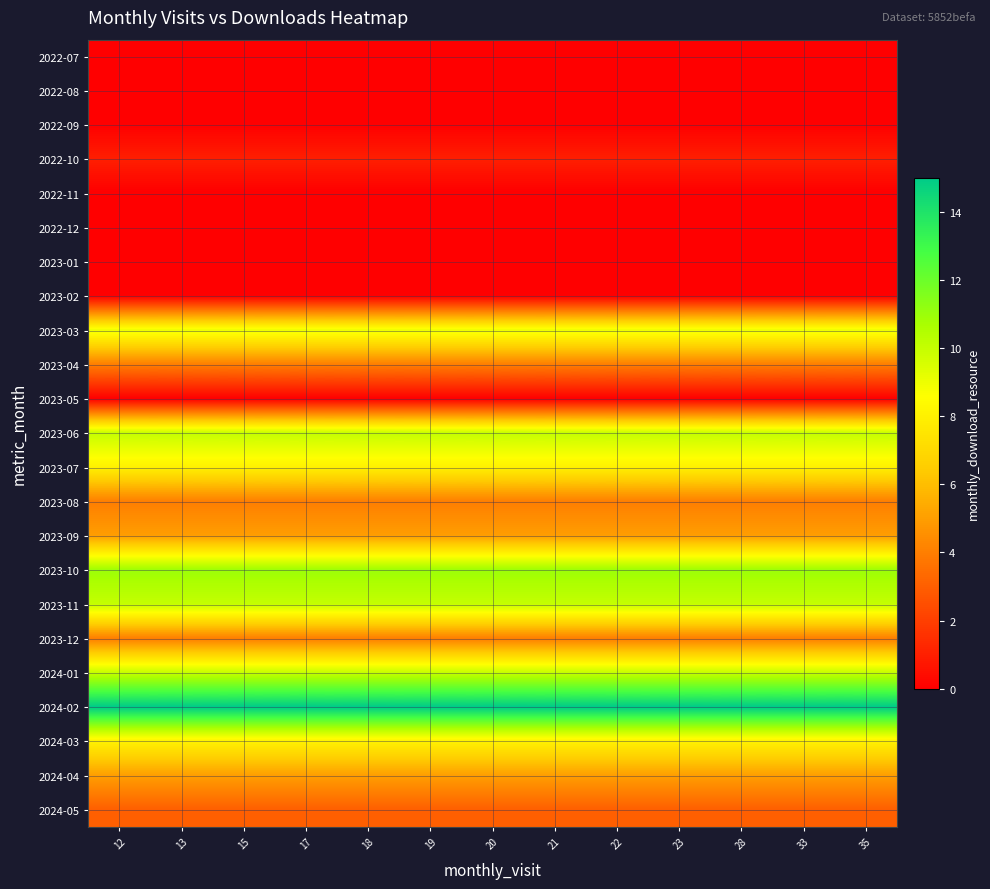

Reading left to right, what are all the values shown in this chart?

2022-07: 12=0	13=0	15=0	17=0	18=0	19=0	20=0	21=0	22=0	23=0	28=0	33=0	35=0
2022-08: 12=0	13=0	15=0	17=0	18=0	19=0	20=0	21=0	22=0	23=0	28=0	33=0	35=0
2022-09: 12=0	13=0	15=0	17=0	18=0	19=0	20=0	21=0	22=0	23=0	28=0	33=0	35=0
2022-10: 12=1	13=1	15=1	17=1	18=1	19=1	20=1	21=1	22=1	23=1	28=1	33=1	35=1
2022-11: 12=0	13=0	15=0	17=0	18=0	19=0	20=0	21=0	22=0	23=0	28=0	33=0	35=0
2022-12: 12=0	13=0	15=0	17=0	18=0	19=0	20=0	21=0	22=0	23=0	28=0	33=0	35=0
2023-01: 12=0	13=0	15=0	17=0	18=0	19=0	20=0	21=0	22=0	23=0	28=0	33=0	35=0
2023-02: 12=0	13=0	15=0	17=0	18=0	19=0	20=0	21=0	22=0	23=0	28=0	33=0	35=0
2023-03: 12=9	13=9	15=9	17=9	18=9	19=9	20=9	21=9	22=9	23=9	28=9	33=9	35=9
2023-04: 12=4	13=4	15=4	17=4	18=4	19=4	20=4	21=4	22=4	23=4	28=4	33=4	35=4
2023-05: 12=0	13=0	15=0	17=0	18=0	19=0	20=0	21=0	22=0	23=0	28=0	33=0	35=0
2023-06: 12=10	13=10	15=10	17=10	18=10	19=10	20=10	21=10	22=10	23=10	28=10	33=10	35=10
2023-07: 12=8	13=8	15=8	17=8	18=8	19=8	20=8	21=8	22=8	23=8	28=8	33=8	35=8
2023-08: 12=4	13=4	15=4	17=4	18=4	19=4	20=4	21=4	22=4	23=4	28=4	33=4	35=4
2023-09: 12=5	13=5	15=5	17=5	18=5	19=5	20=5	21=5	22=5	23=5	28=5	33=5	35=5
2023-10: 12=11	13=11	15=11	17=11	18=11	19=11	20=11	21=11	22=11	23=11	28=11	33=11	35=11
2023-11: 12=10	13=10	15=10	17=10	18=10	19=10	20=10	21=10	22=10	23=10	28=10	33=10	35=10
2023-12: 12=4	13=4	15=4	17=4	18=4	19=4	20=4	21=4	22=4	23=4	28=4	33=4	35=4
2024-01: 12=10	13=10	15=10	17=10	18=10	19=10	20=10	21=10	22=10	23=10	28=10	33=10	35=10
2024-02: 12=15	13=15	15=15	17=15	18=15	19=15	20=15	21=15	22=15	23=15	28=15	33=15	35=15
2024-03: 12=8	13=8	15=8	17=8	18=8	19=8	20=8	21=8	22=8	23=8	28=8	33=8	35=8
2024-04: 12=5	13=5	15=5	17=5	18=5	19=5	20=5	21=5	22=5	23=5	28=5	33=5	35=5
2024-05: 12=3	13=3	15=3	17=3	18=3	19=3	20=3	21=3	22=3	23=3	28=3	33=3	35=3